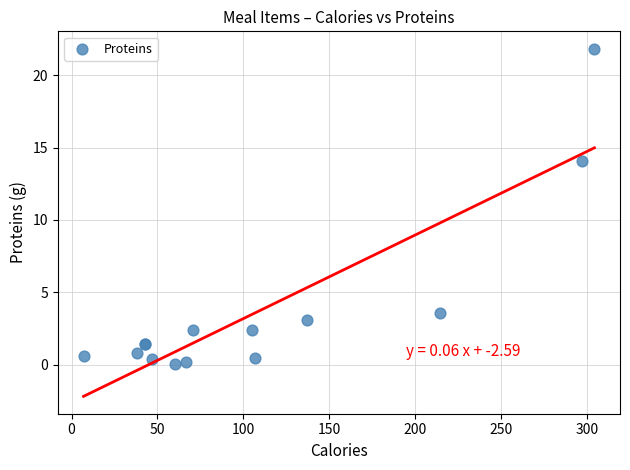

What Y value in the scatter plot is closest to 10?

14.1